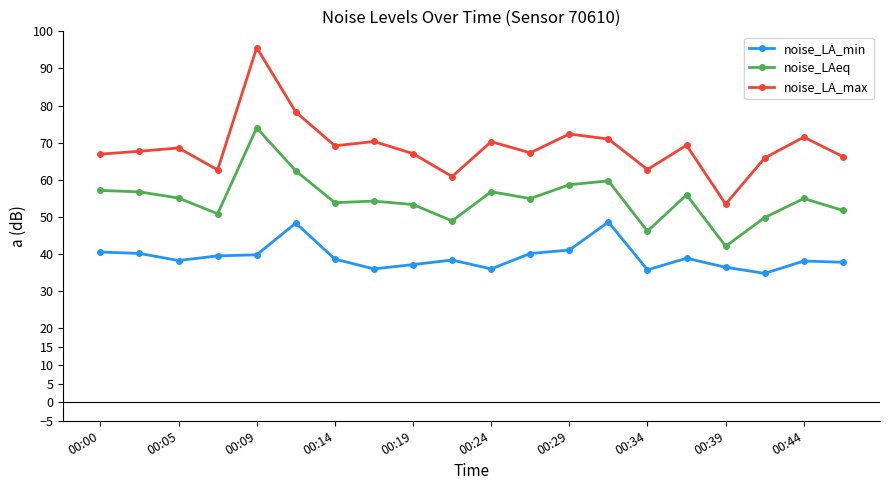

True or false: noise_LA_min and noise_LAeq intersect in this chart.

False